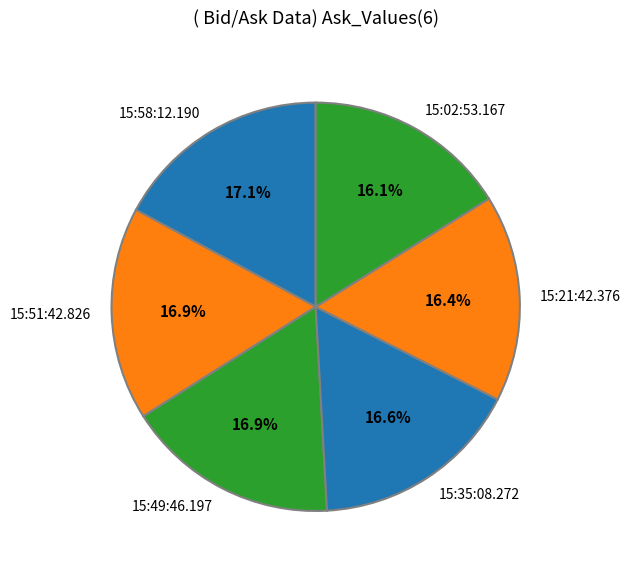

Between 15:02:53.167 and 15:49:46.197, which is larger?

15:49:46.197